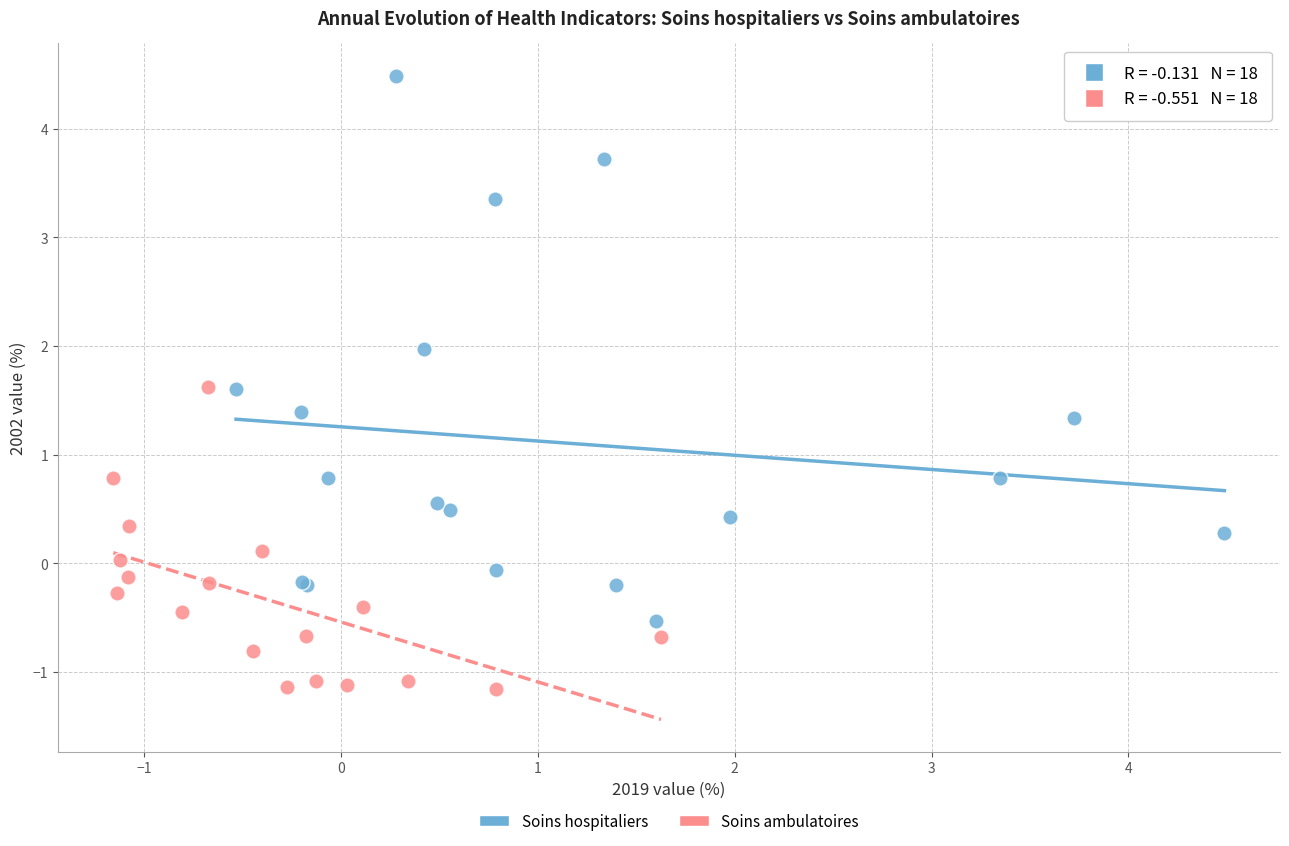

Which series reaches the minimum Y coordinate?

Soins ambulatoires